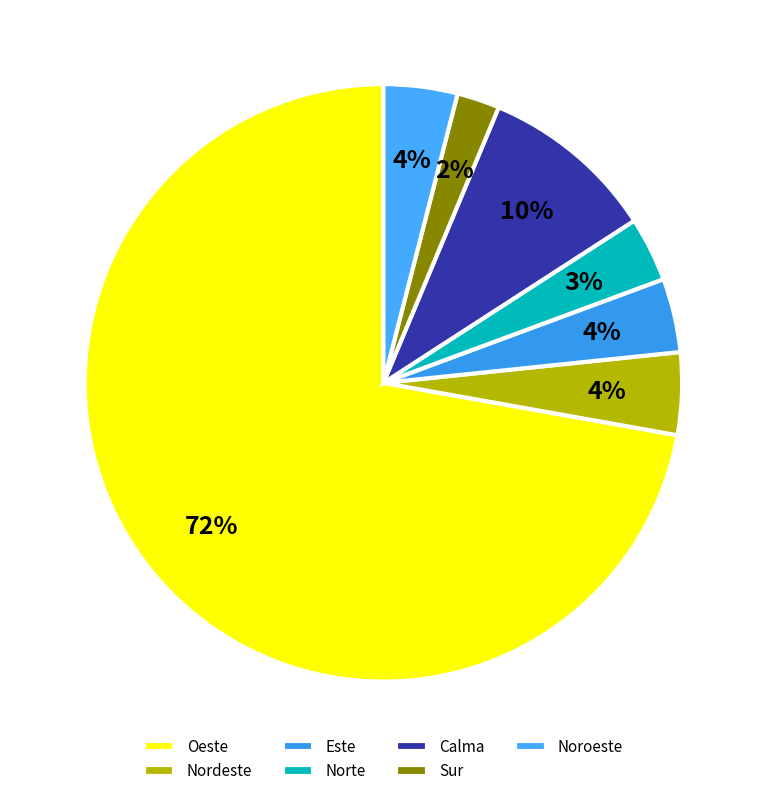

To the nearest percent, what percentage of the pie is Sur?

2%